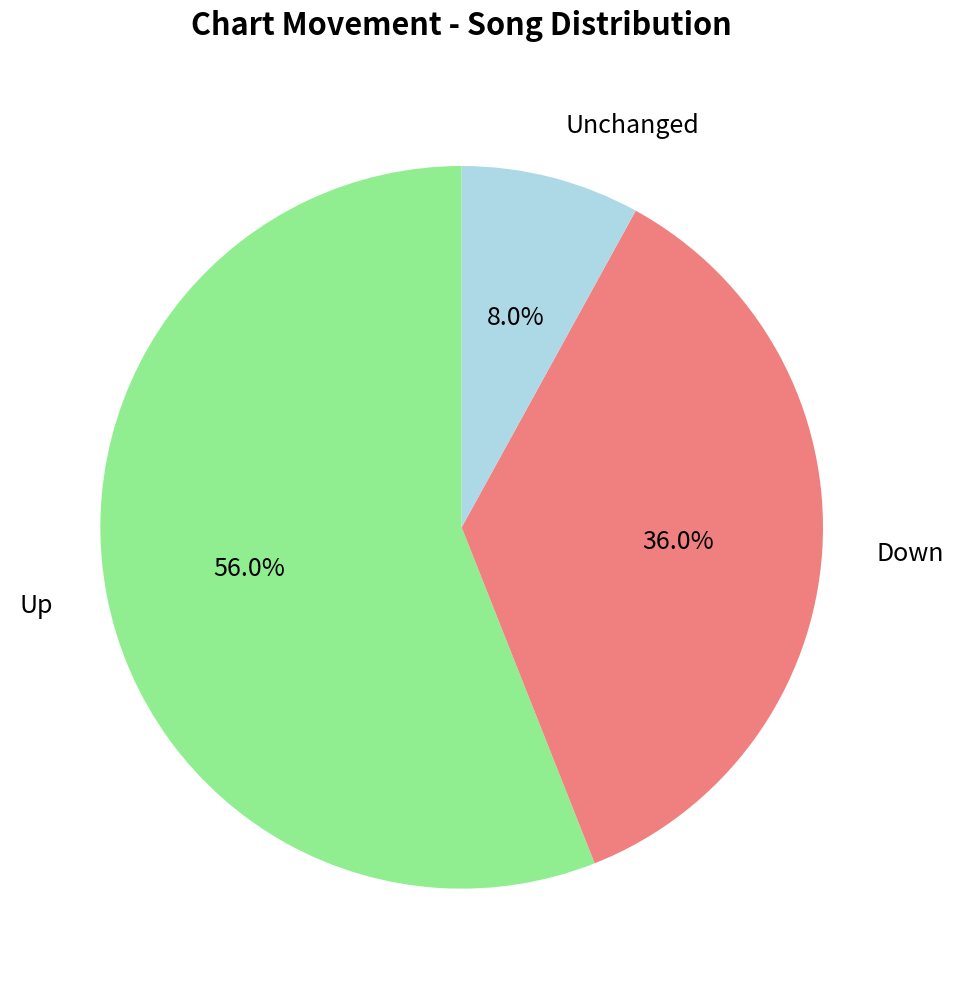

Is there any slice that represents more than half of the pie?

Yes